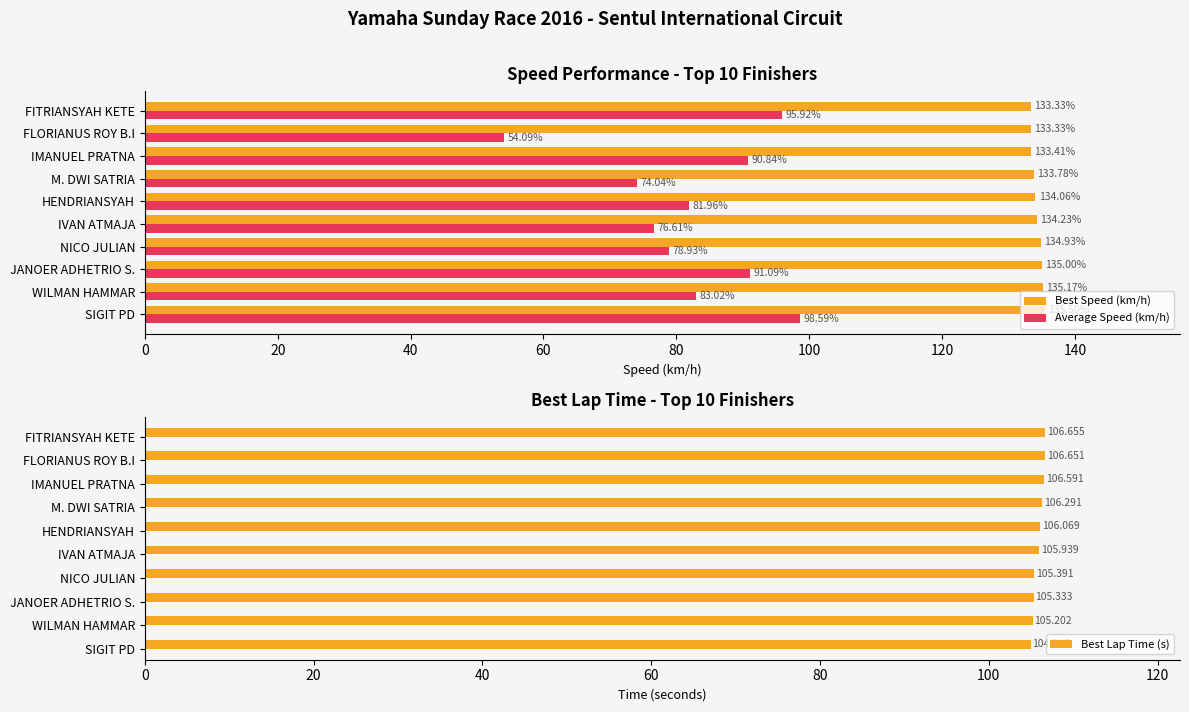

The value of Best Speed (km/h) at WILMAN HAMMAR is 229.8. True or false?

False